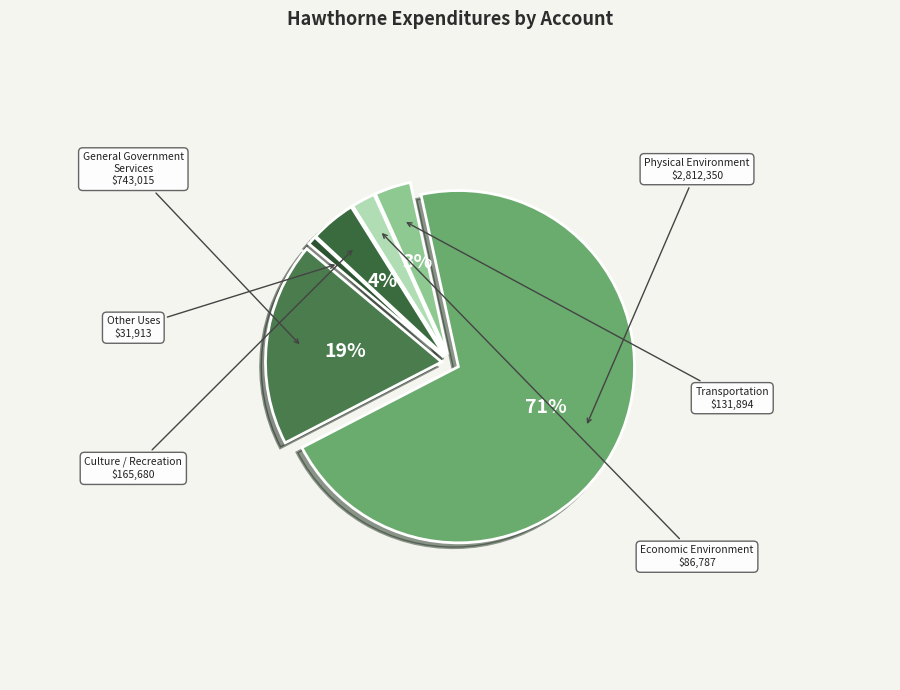

Which category accounts for the majority?

Physical Environment